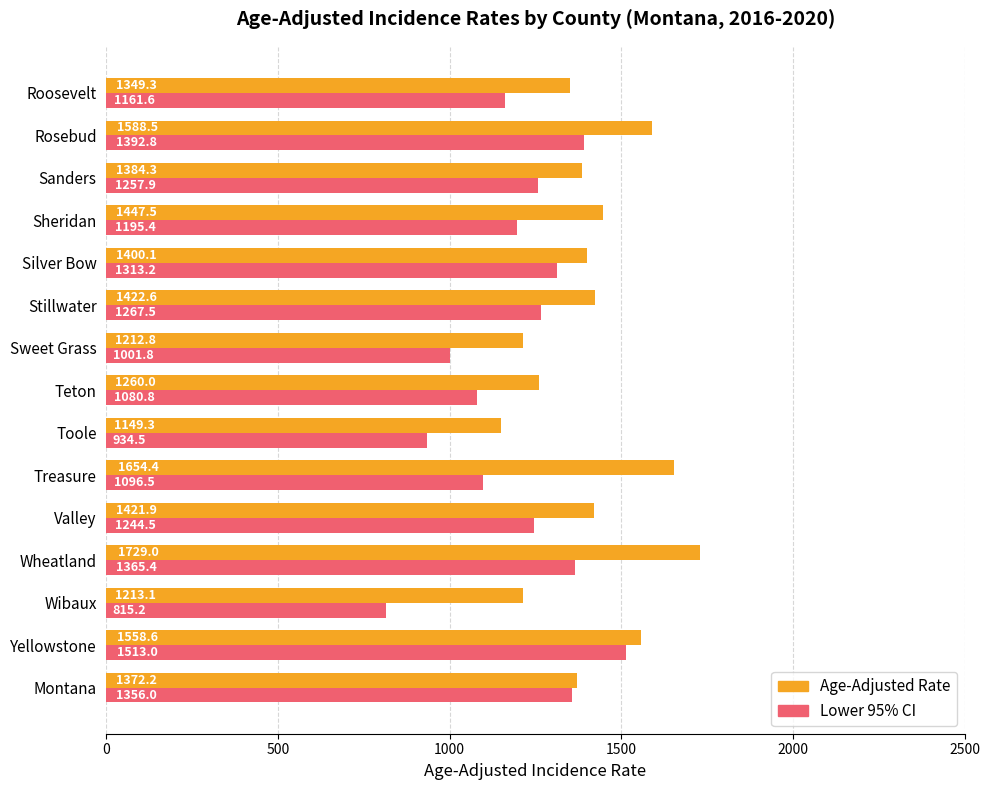

At which label is Age-Adjusted Rate closest to 1439?

Sheridan